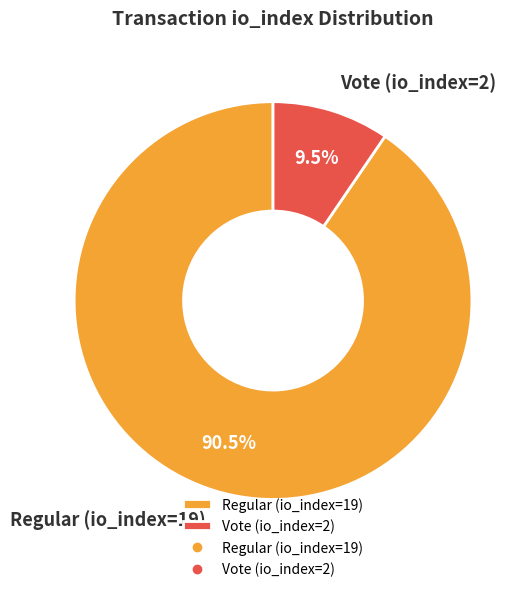

What percentage is NOT represented by Regular (io_index=19)?

9.5%